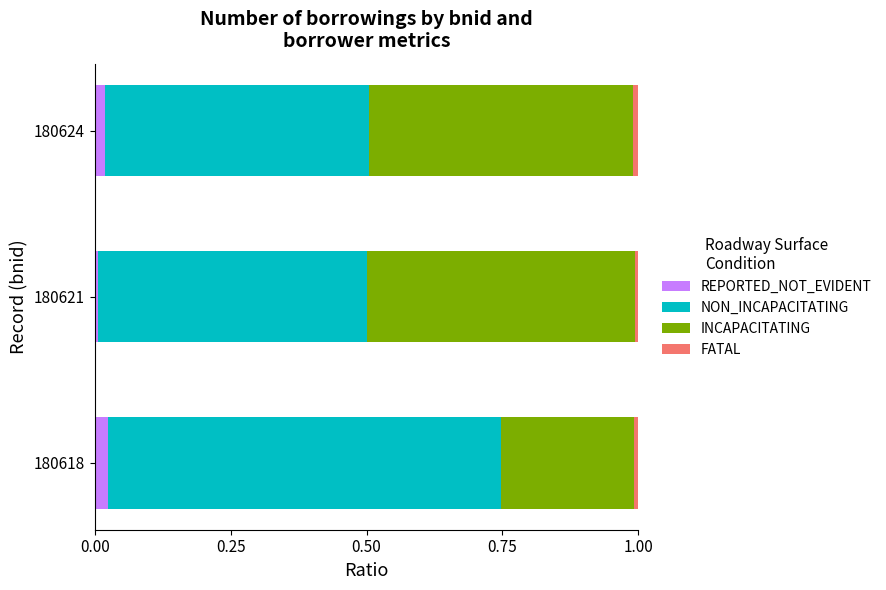

Reading right to left, transcribe all the data shown in this chart.

REPORTED_NOT_EVIDENT: 0.0	0.0	0.0
NON_INCAPACITATING: 0.5	0.5	0.7
INCAPACITATING: 0.5	0.5	0.2
FATAL: 0.0	0.0	0.0